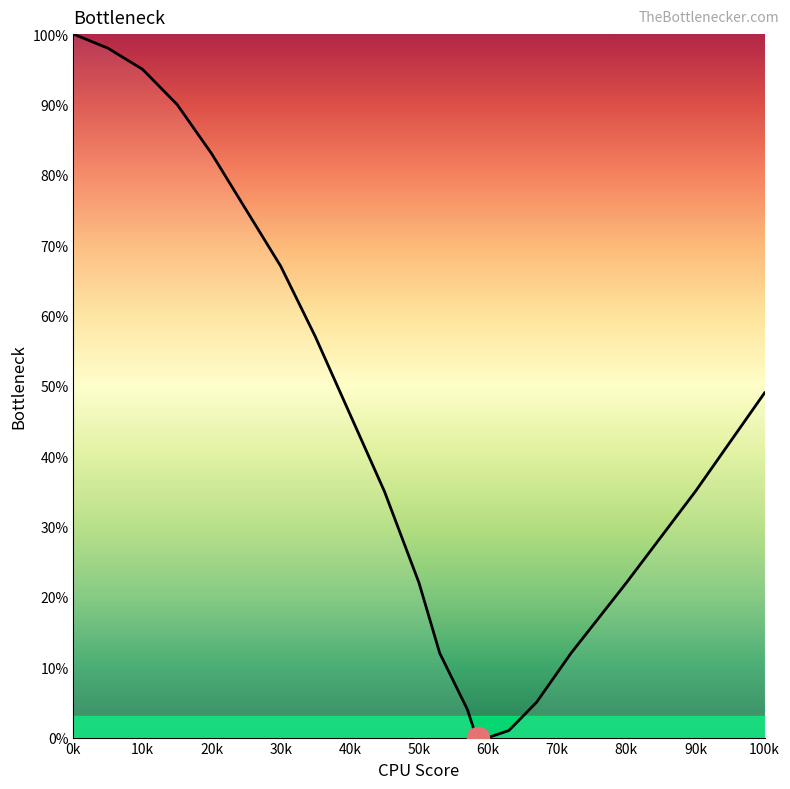

True or false: the data shows 5 at 11.

False